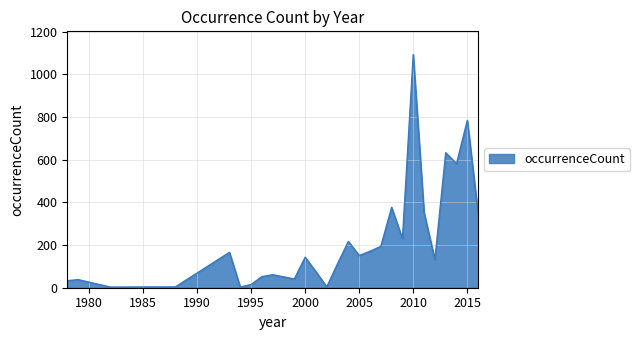

What is the difference between the maximum and minimum values?

1090